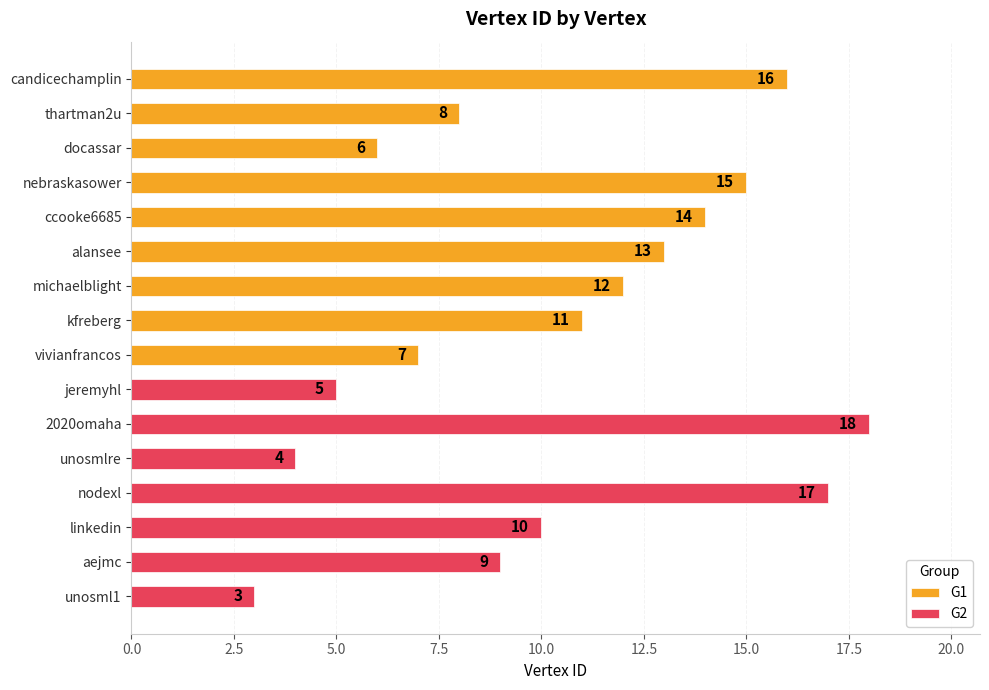

Reading right to left, what are all the values shown in this chart?

3	9	10	17	4	18	5	7	11	12	13	14	15	6	8	16